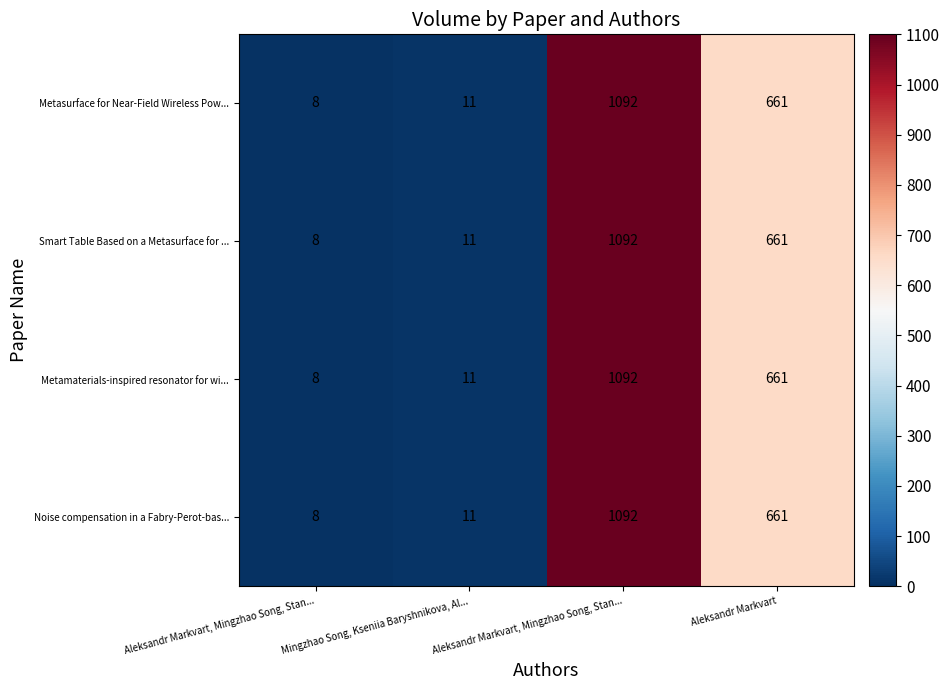

What is the total value across all series at Aleksandr Markvart?

2644